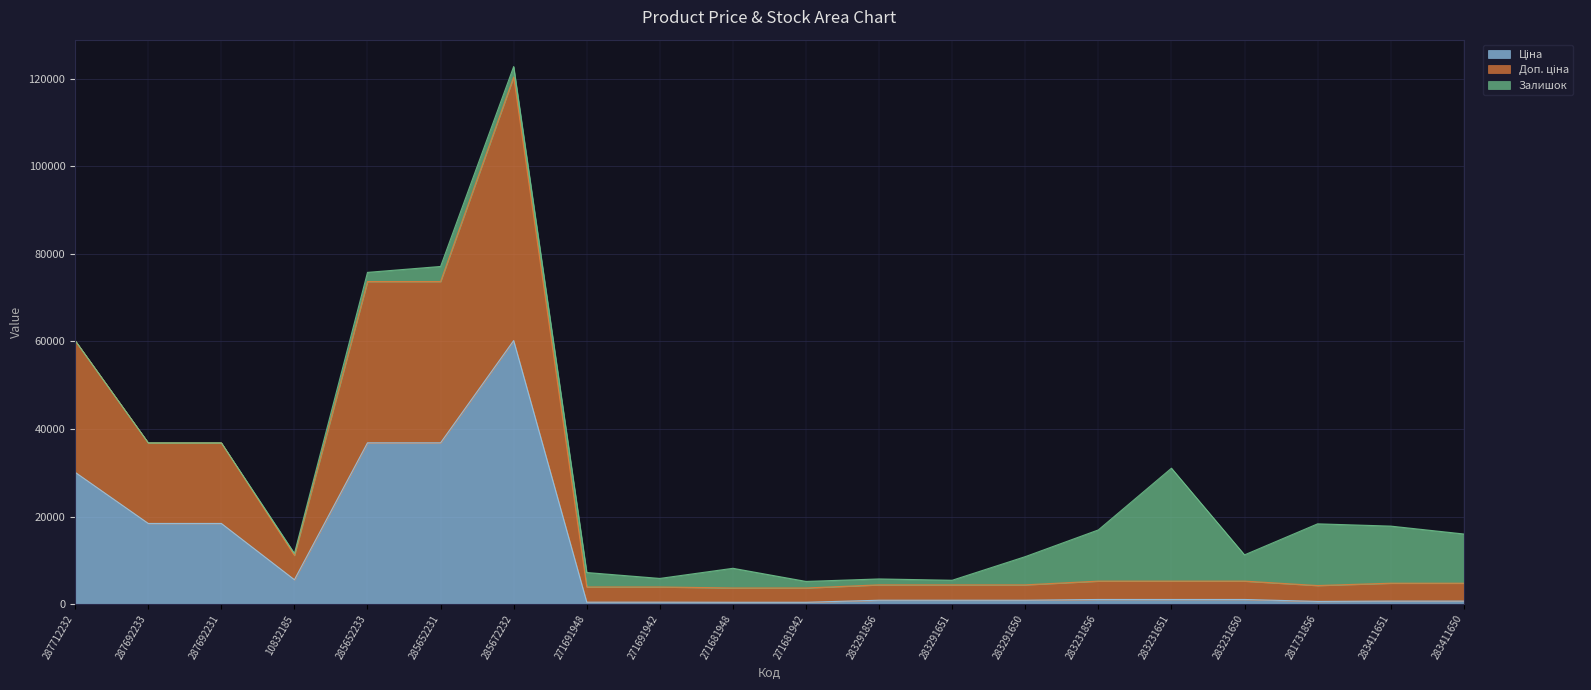

At which category is the sum across all series the highest?

285672232